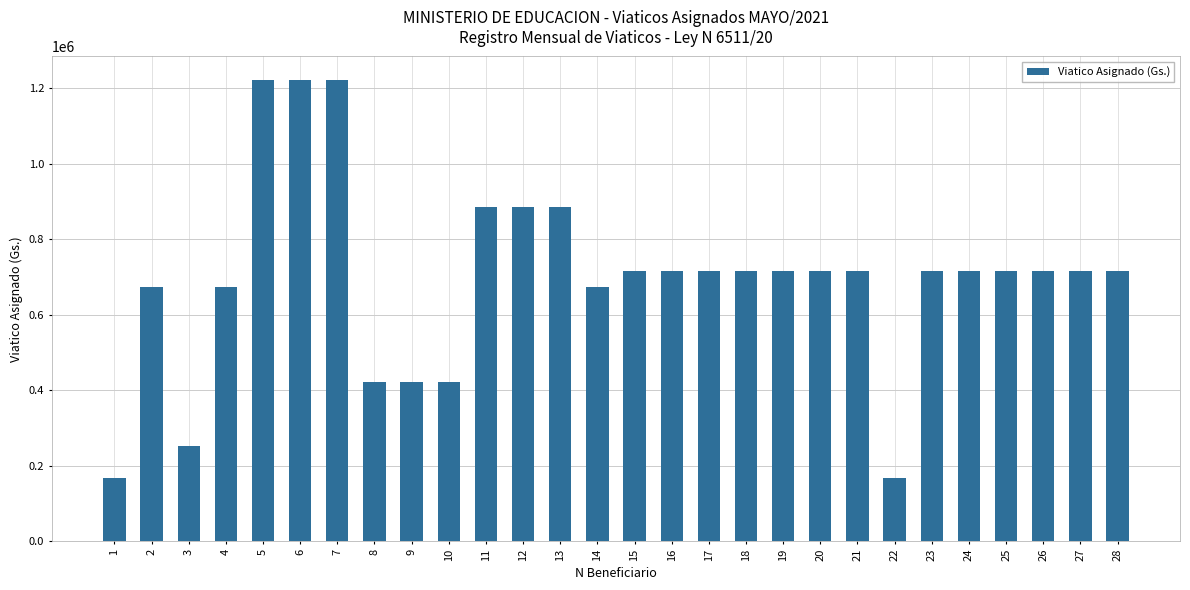

What is the minimum value shown in the chart?

168680